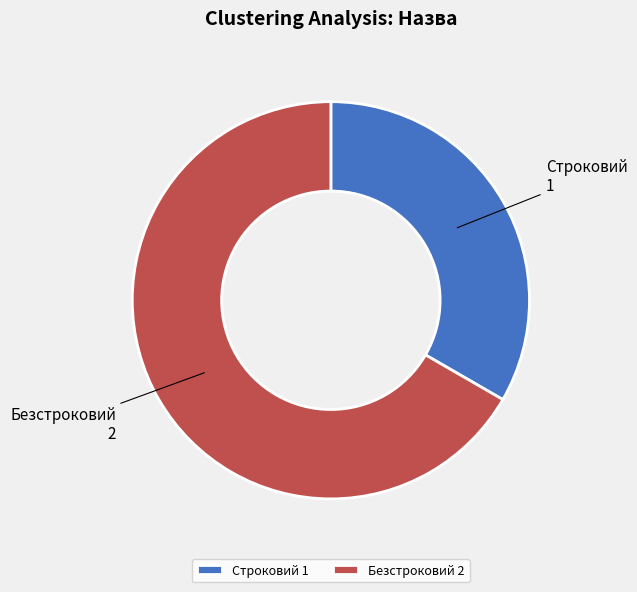

True or false: Безстроковий accounts for 67% of the total.

True